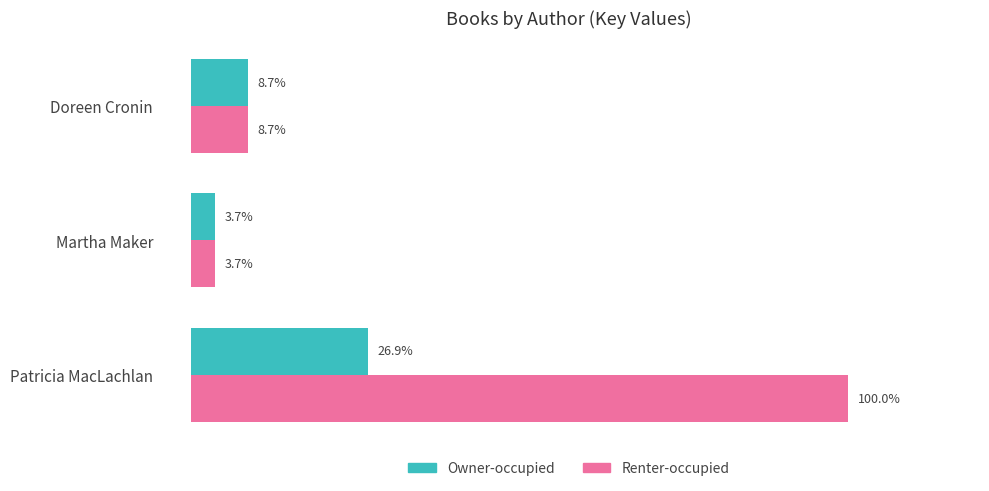

Which series has the largest total across all categories?

Renter-occupied